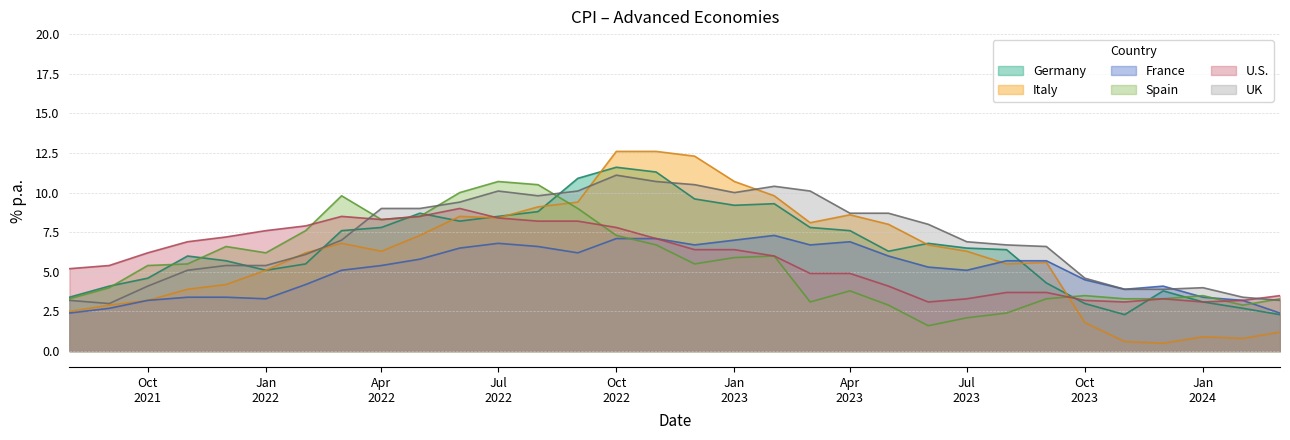

The value of France at 2022-05-01 is 9.2. True or false?

False